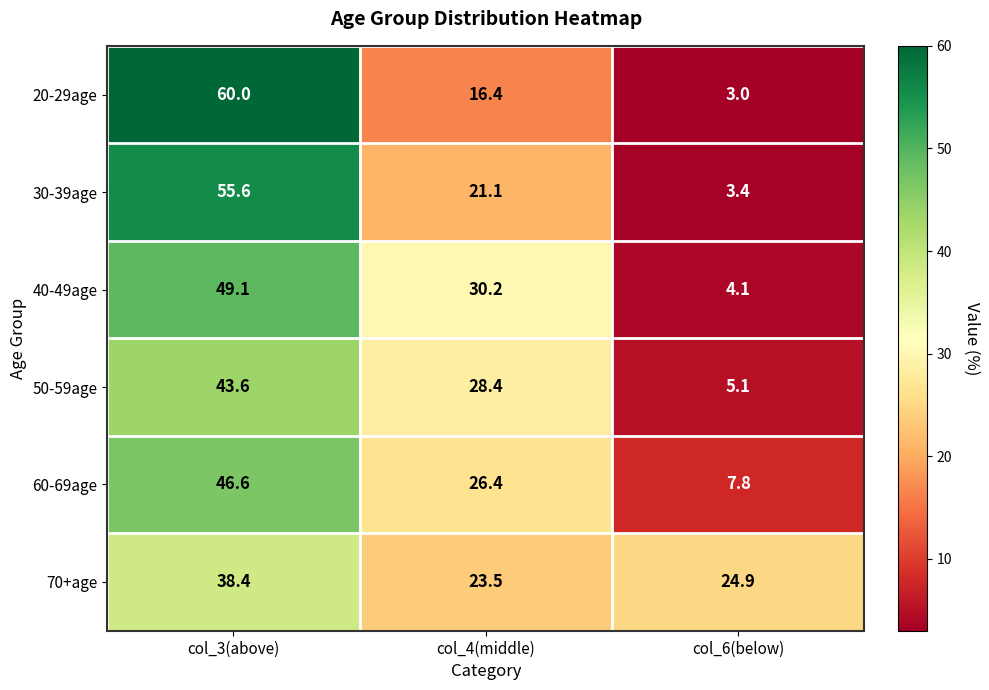

Rank the series by their maximum value, from highest to lowest.

20-29age, 30-39age, 40-49age, 60-69age, 50-59age, 70+age